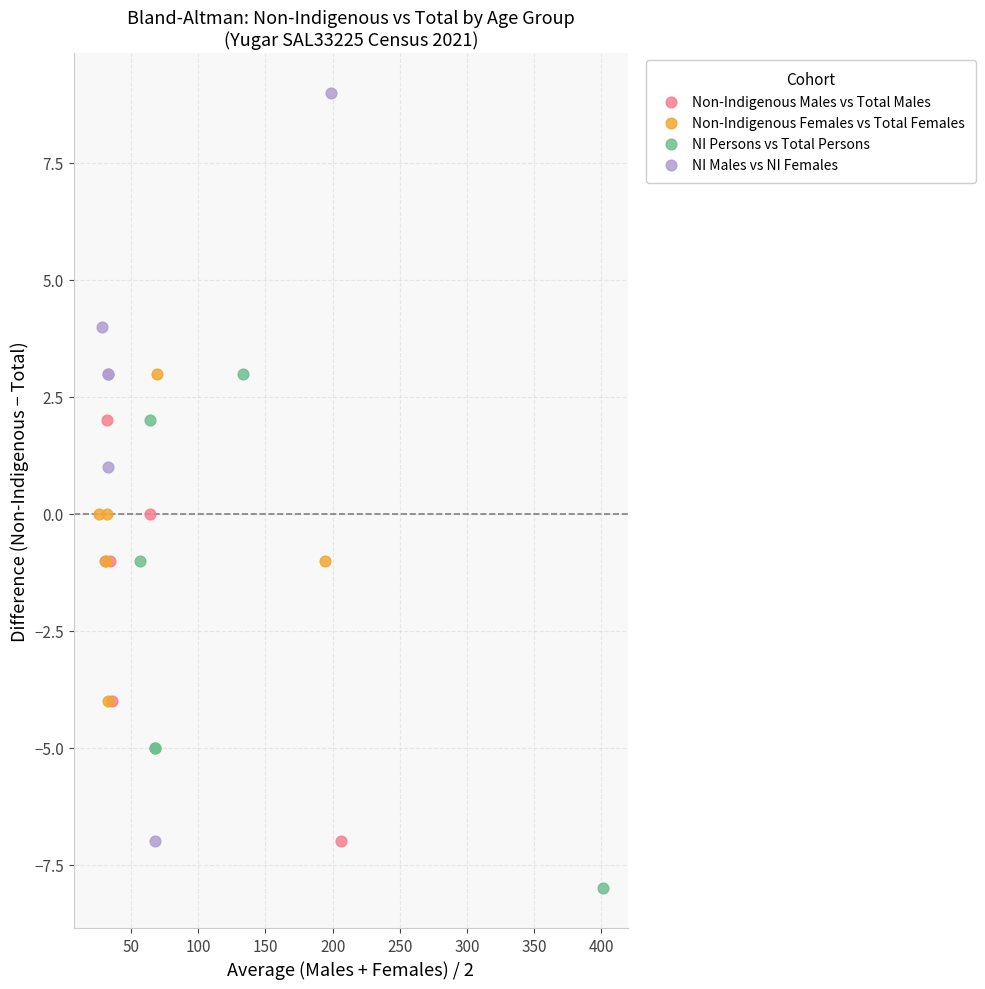

Which series reaches the maximum Y coordinate?

NI Males vs NI Females